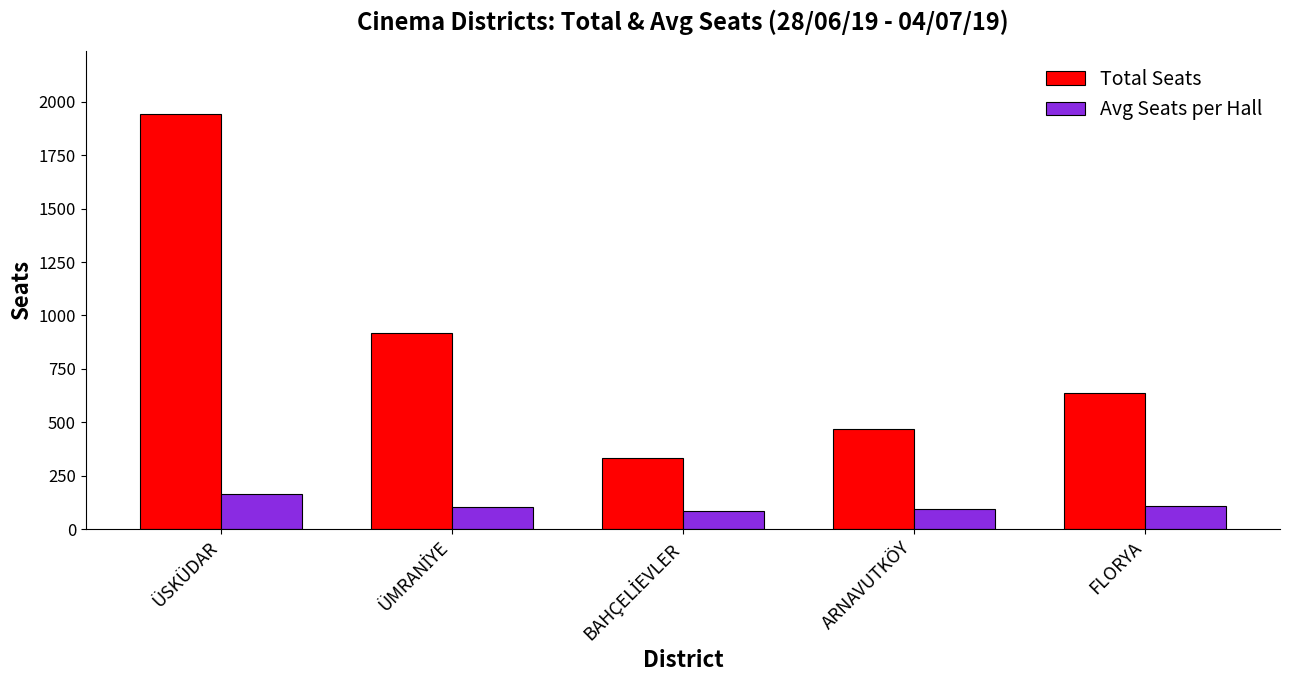

What value does the Total Seats series have at FLORYA, to the nearest 50?

650